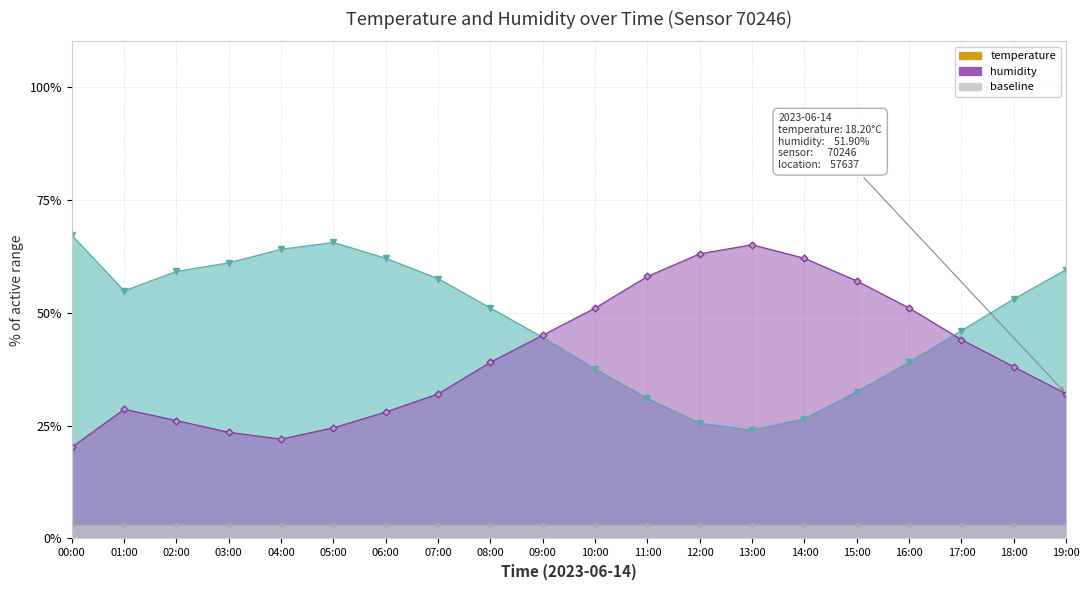

The value of humidity line at 18:00 is 53.0. True or false?

True